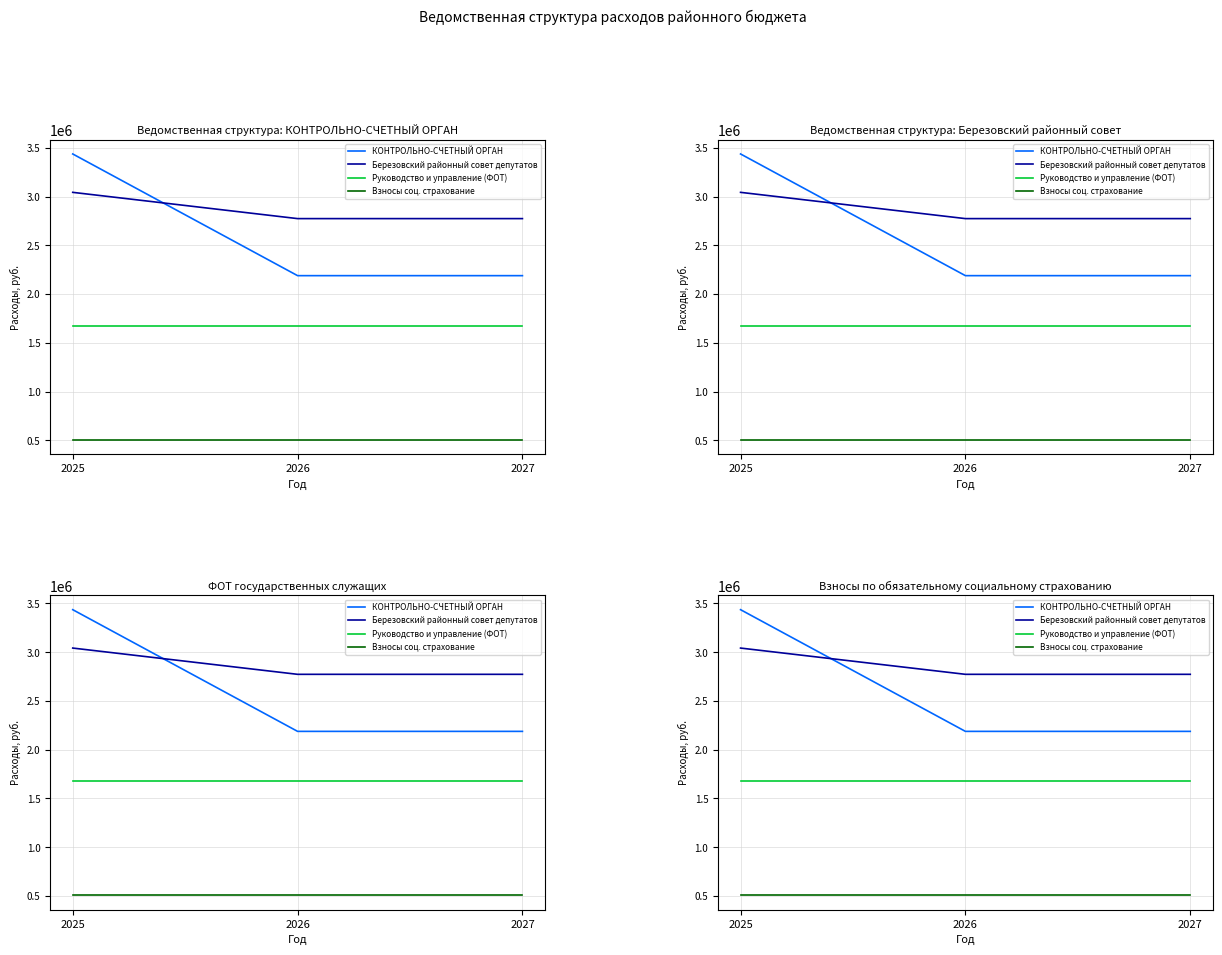

At which label is Березовский районный совет депутатов closest to 2908077?

2026